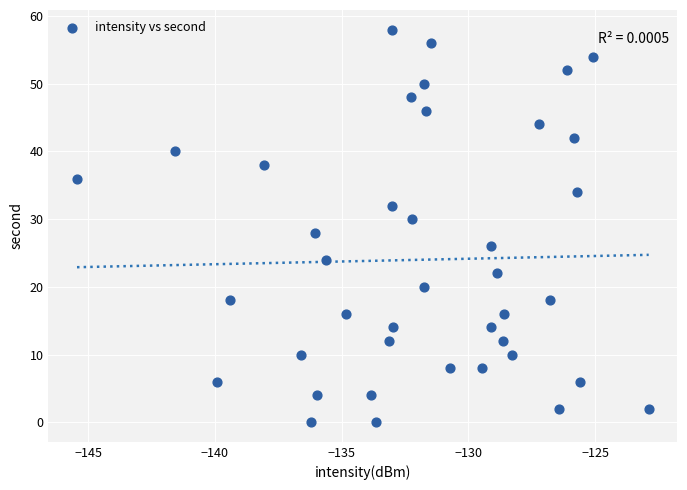

What is the range of Y values (max minus min)?

58